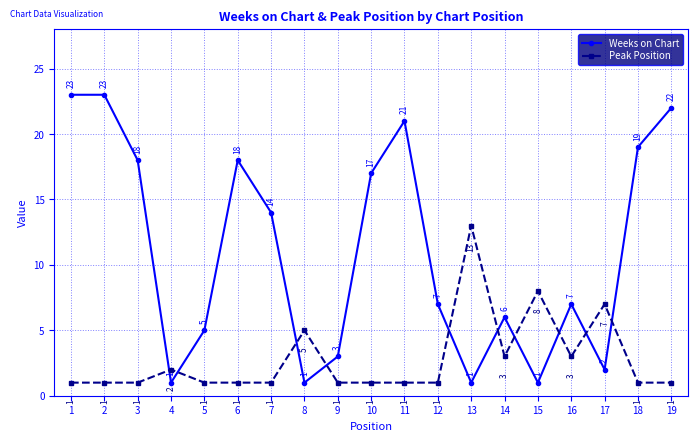

What is the sum of all Peak Position values?

53